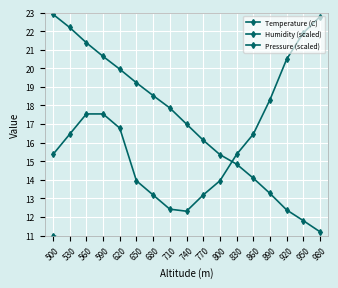

How many data points does each series have?

17